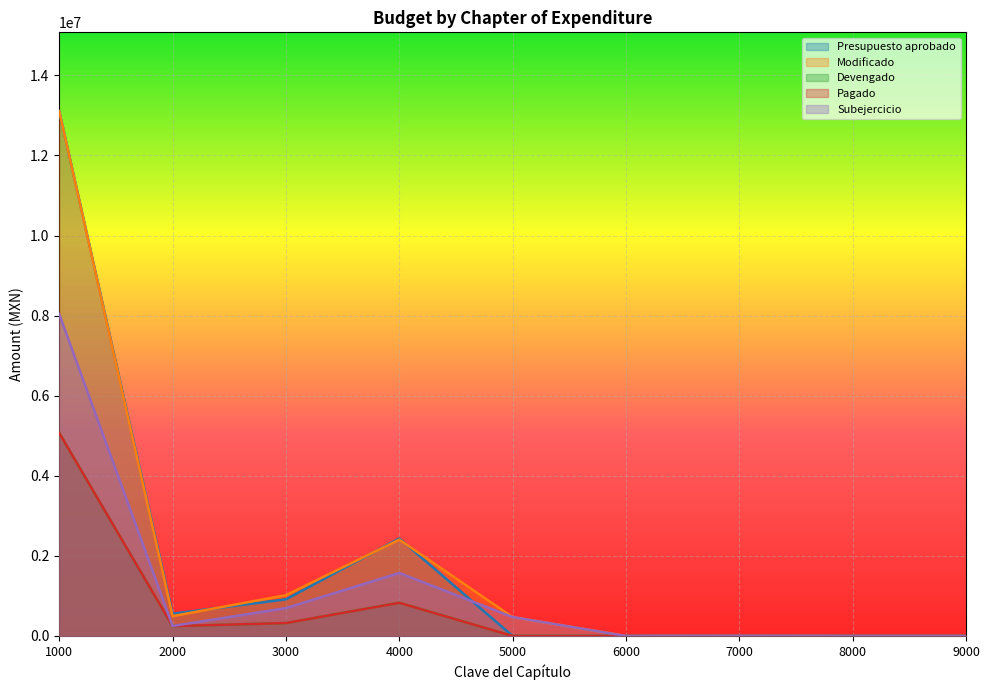

True or false: Devengado and Pagado cross at least once.

False